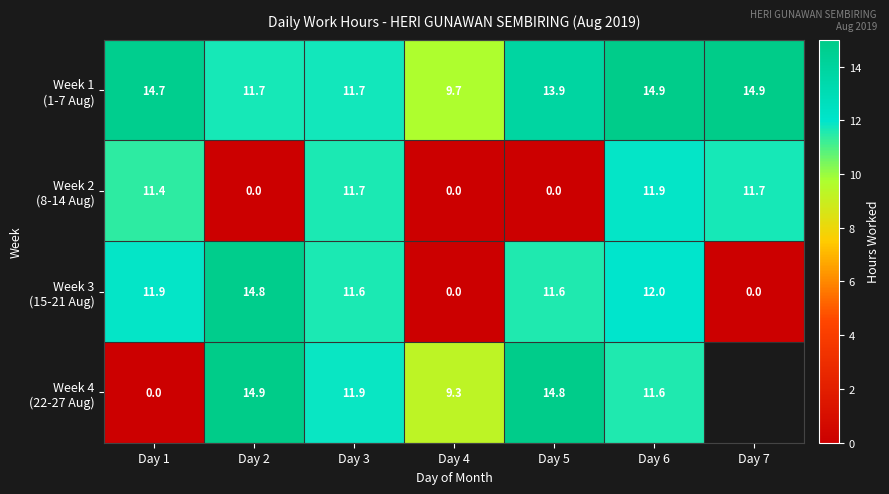

What is the total value across all series at Day 3?

46.9